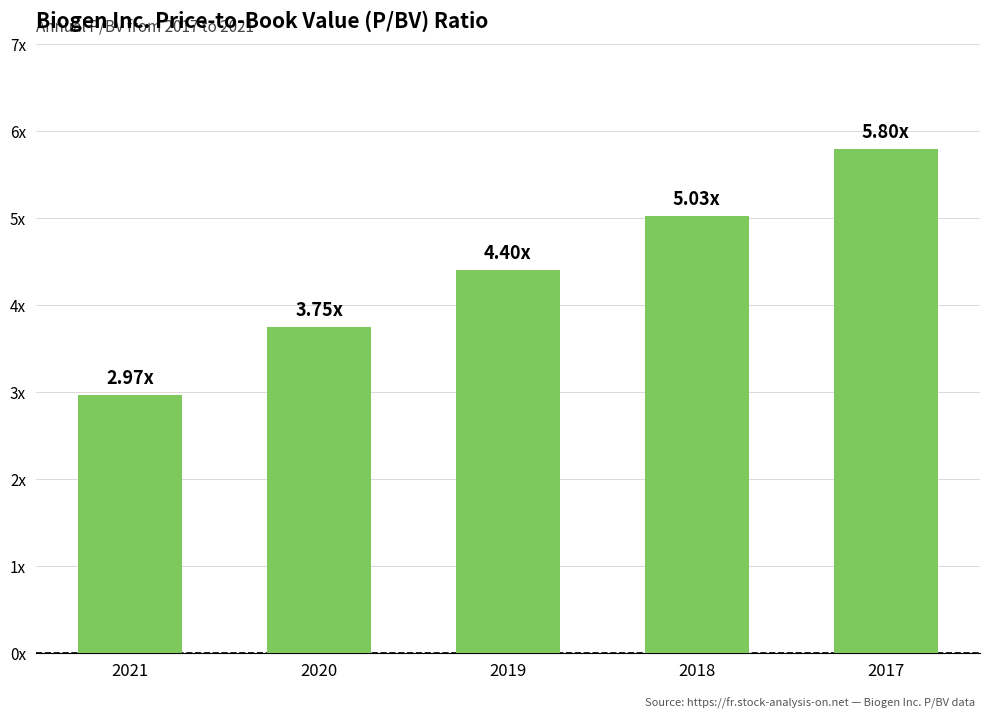

At which category does the chart reach its peak across all series?

2017